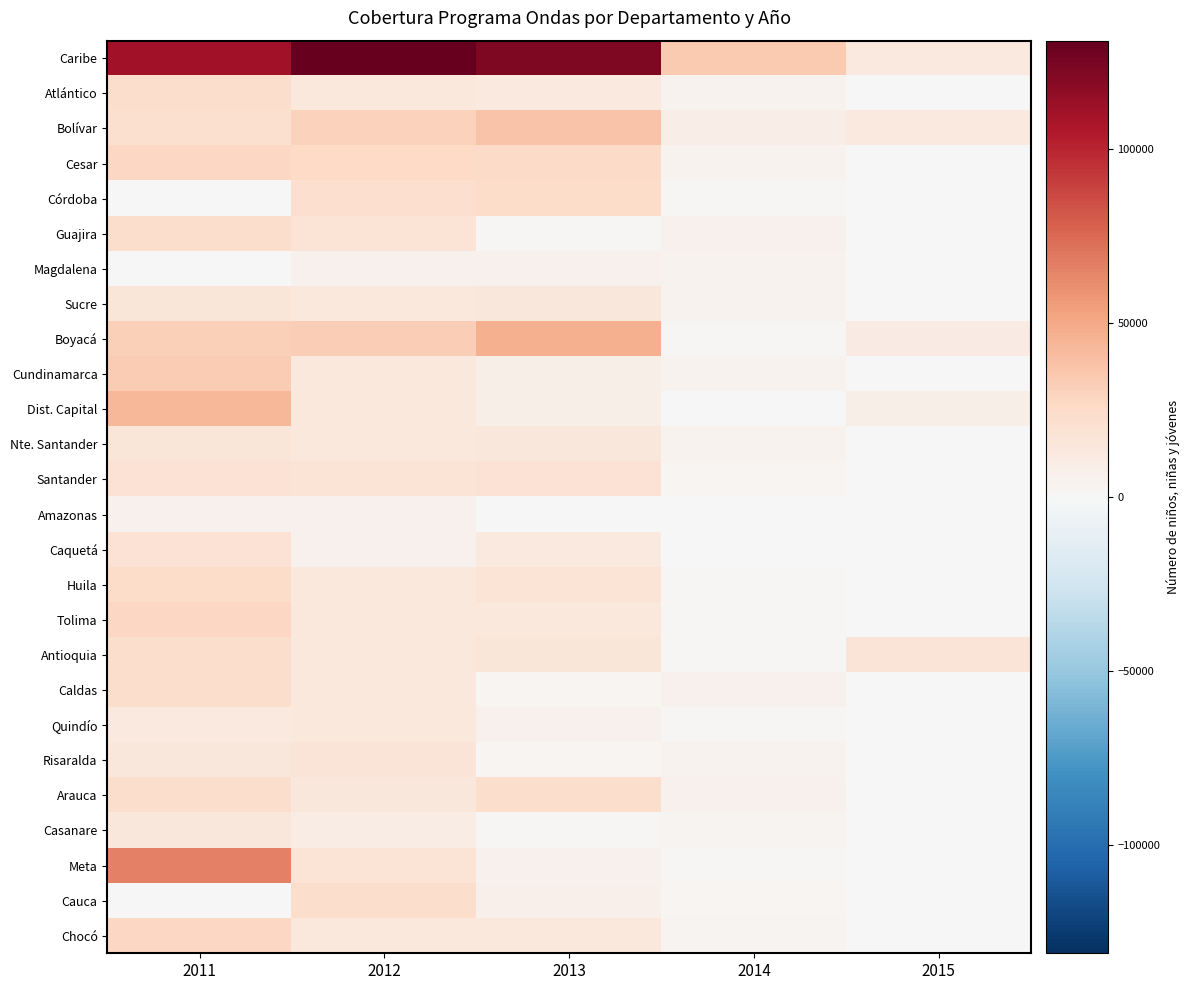

Between 2015 and 2012, which is larger?

2012